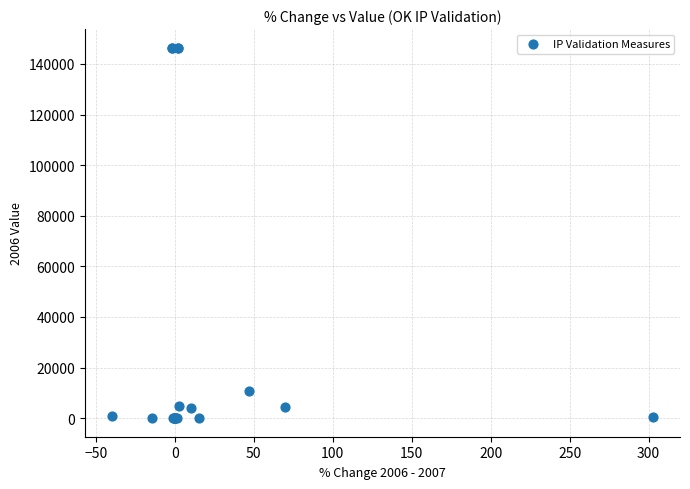

What Y value in the scatter plot is closest to 73221?

10703.3